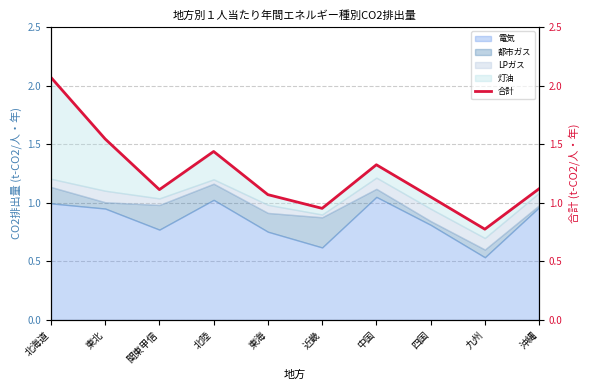

At which label is the value closest to 1?

近畿